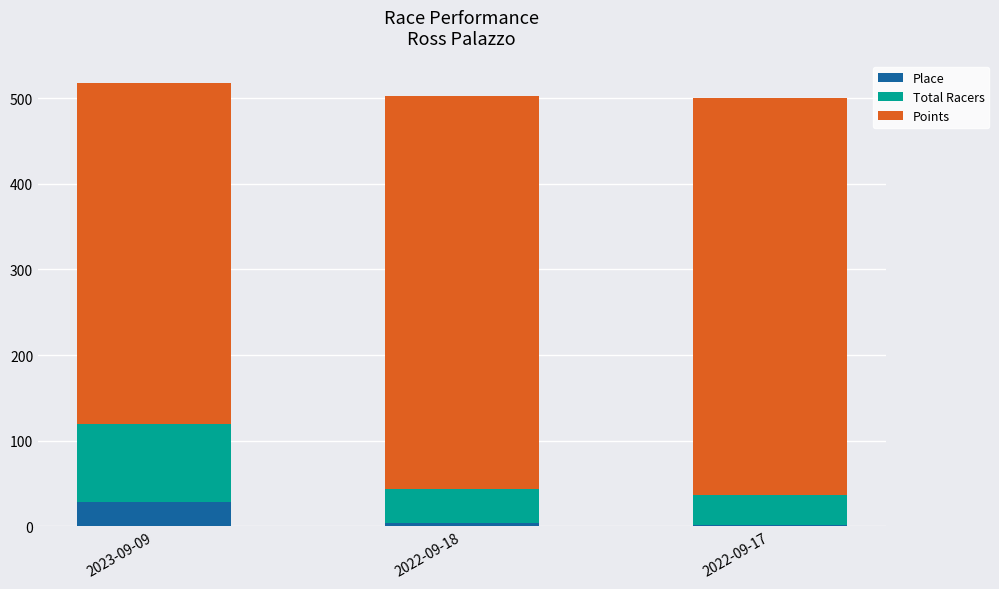

How many series are shown in this chart?

3